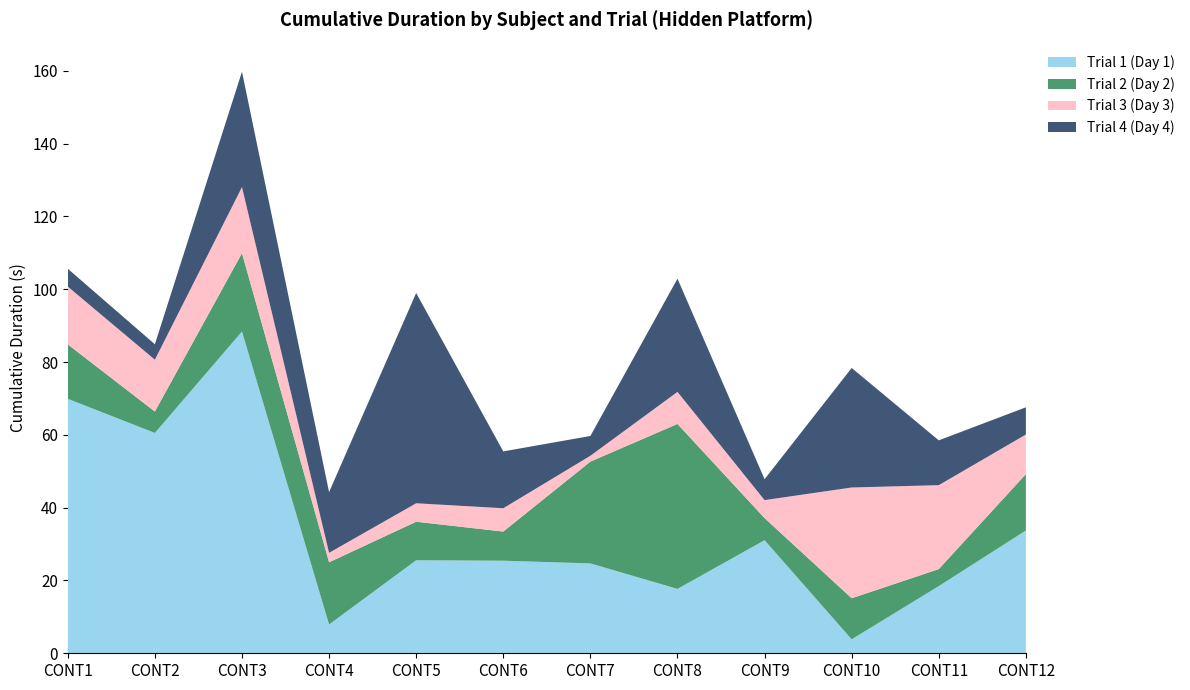

Reading left to right, what are all the values shown in this chart?

Trial 1 (Day 1): CONT1=69.9	CONT2=60.5	CONT3=88.4	CONT4=7.9	CONT5=25.6	CONT6=25.4	CONT7=24.7	CONT8=17.7	CONT9=31.1	CONT10=3.8	CONT11=18.5	CONT12=33.7
Trial 2 (Day 2): CONT1=14.9	CONT2=5.9	CONT3=21.5	CONT4=17.1	CONT5=10.6	CONT6=8.0	CONT7=28.0	CONT8=45.3	CONT9=6.1	CONT10=11.3	CONT11=4.7	CONT12=15.5
Trial 3 (Day 3): CONT1=15.9	CONT2=14.2	CONT3=18.2	CONT4=2.6	CONT5=5.1	CONT6=6.4	CONT7=1.6	CONT8=8.8	CONT9=4.9	CONT10=30.4	CONT11=23.1	CONT12=10.9
Trial 4 (Day 4): CONT1=4.9	CONT2=4.2	CONT3=31.7	CONT4=16.7	CONT5=57.8	CONT6=15.6	CONT7=5.4	CONT8=31.1	CONT9=5.7	CONT10=32.8	CONT11=12.3	CONT12=7.5